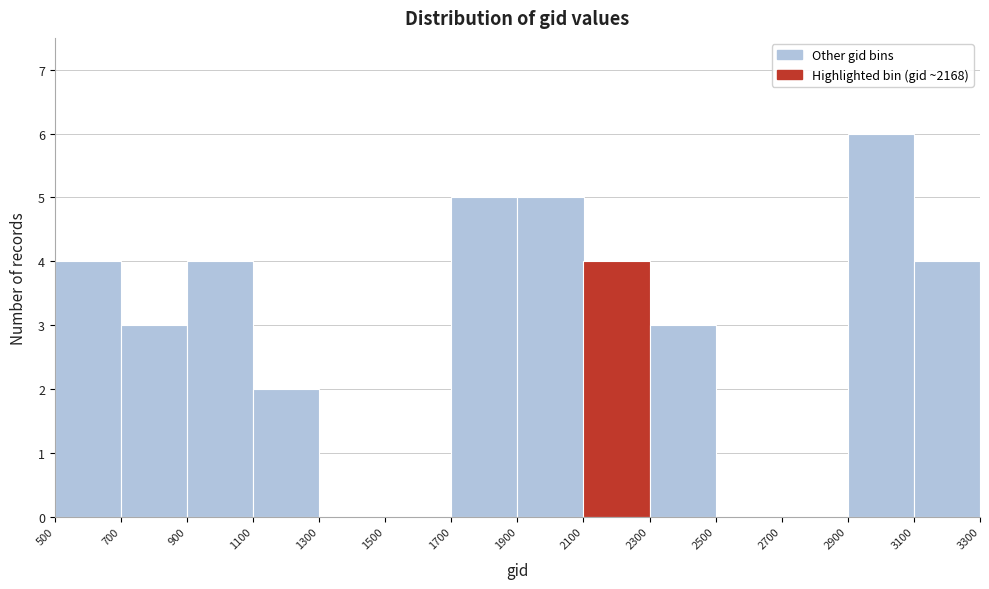

How tall is the bar that spans 2300 to 2500 on the x-axis? The values are not printed on the chart, so give them approximately, as read against the axis.

3